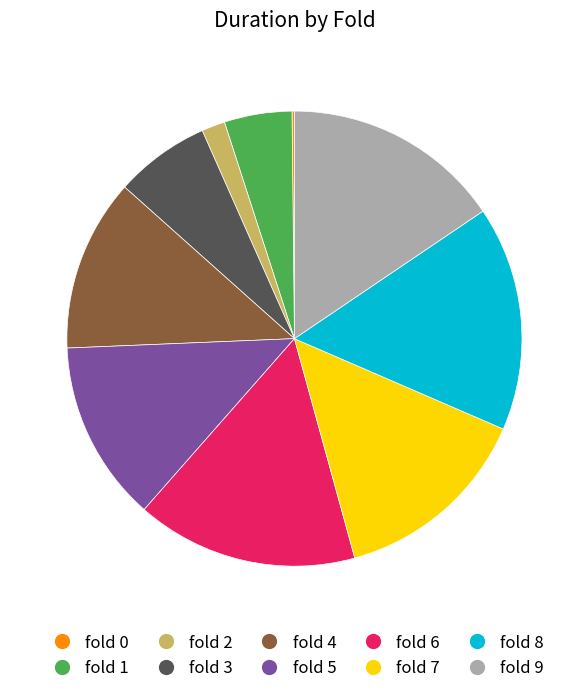

What is the ratio of the value at fold 4 to the value at fold 2?

7.4